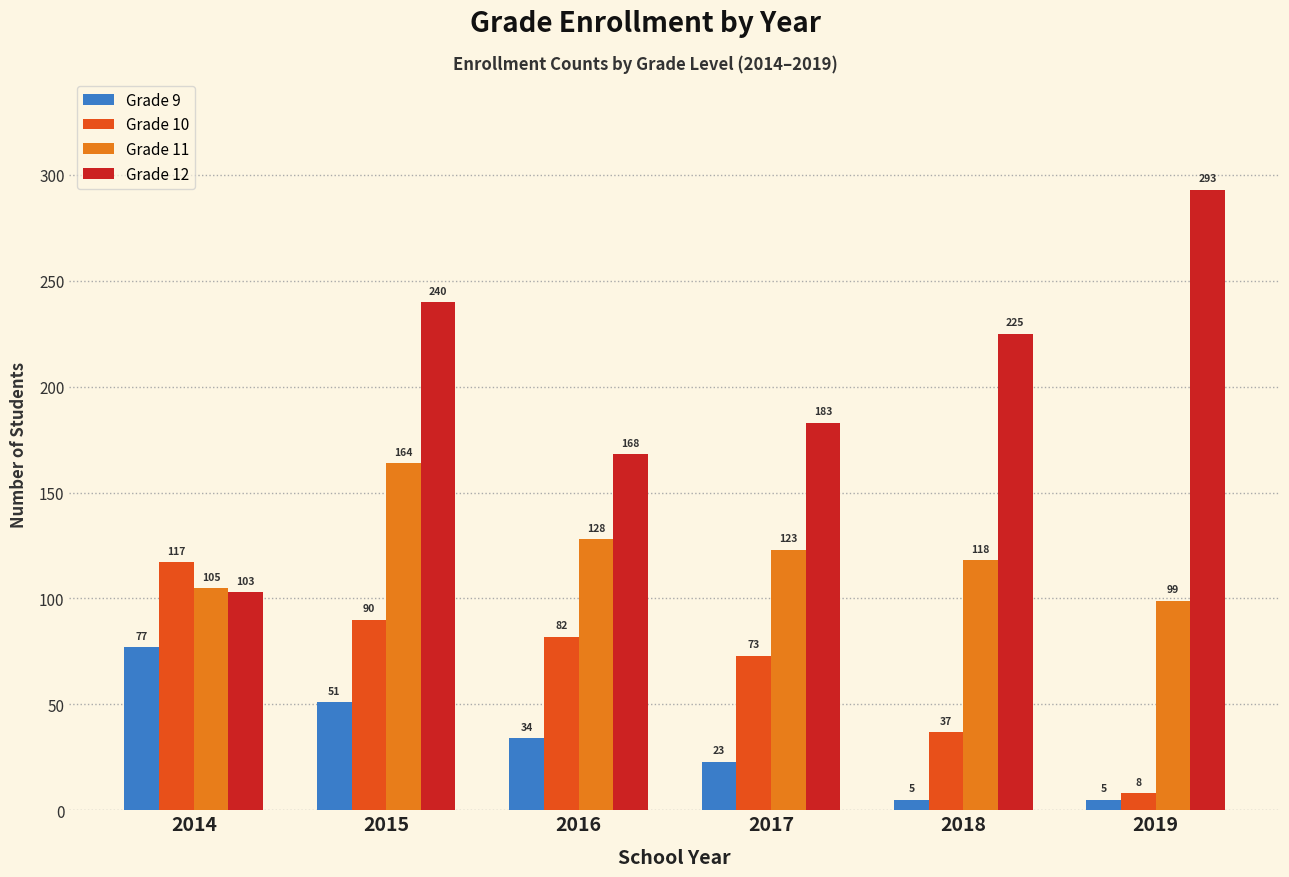

Reading left to right, extract all data points from this chart.

Grade 9: 2014=77	2015=51	2016=34	2017=23	2018=5	2019=5
Grade 10: 2014=117	2015=90	2016=82	2017=73	2018=37	2019=8
Grade 11: 2014=105	2015=164	2016=128	2017=123	2018=118	2019=99
Grade 12: 2014=103	2015=240	2016=168	2017=183	2018=225	2019=293